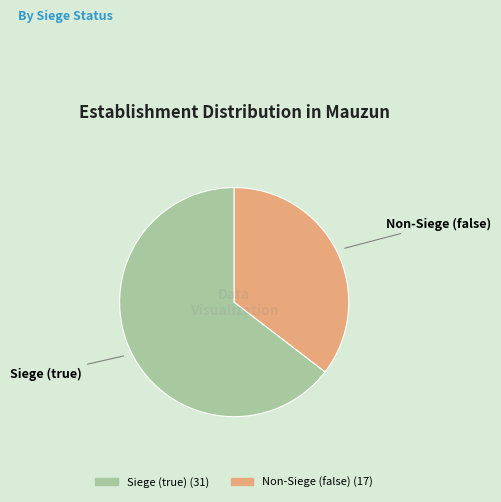

Between Siege (true) and Non-Siege (false), which is larger?

Siege (true)